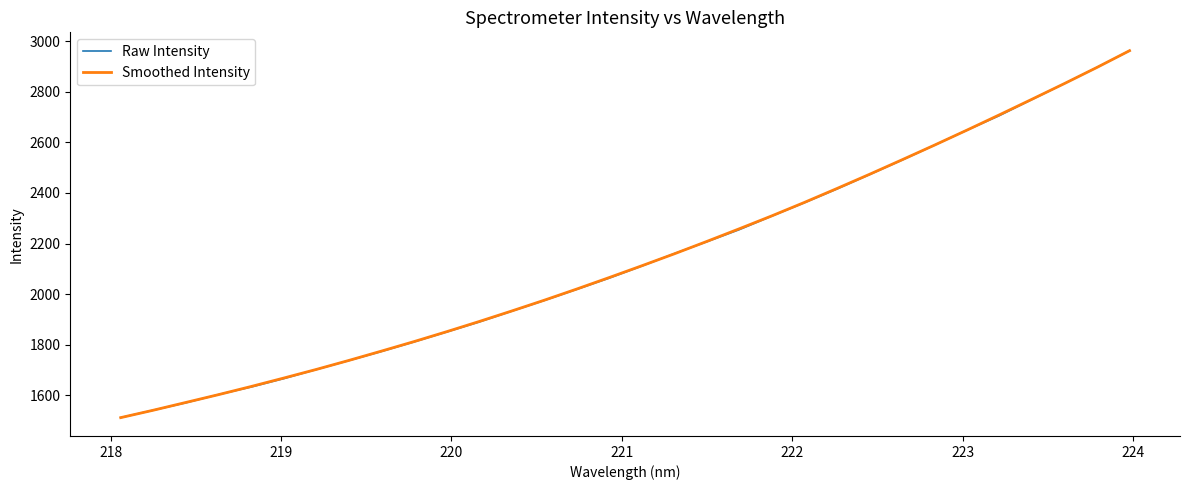

What is the maximum value for Smoothed Intensity?

2963.2